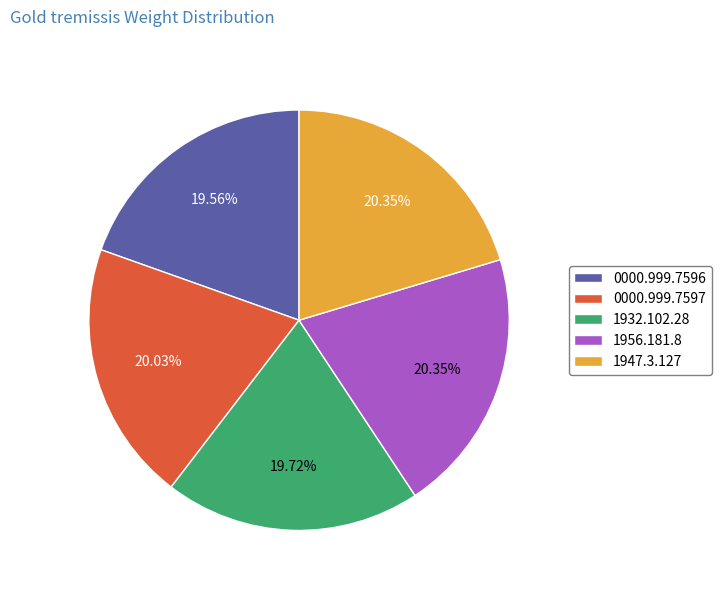

Do 1932.102.28 and 1956.181.8 together represent more than half of the pie?

No